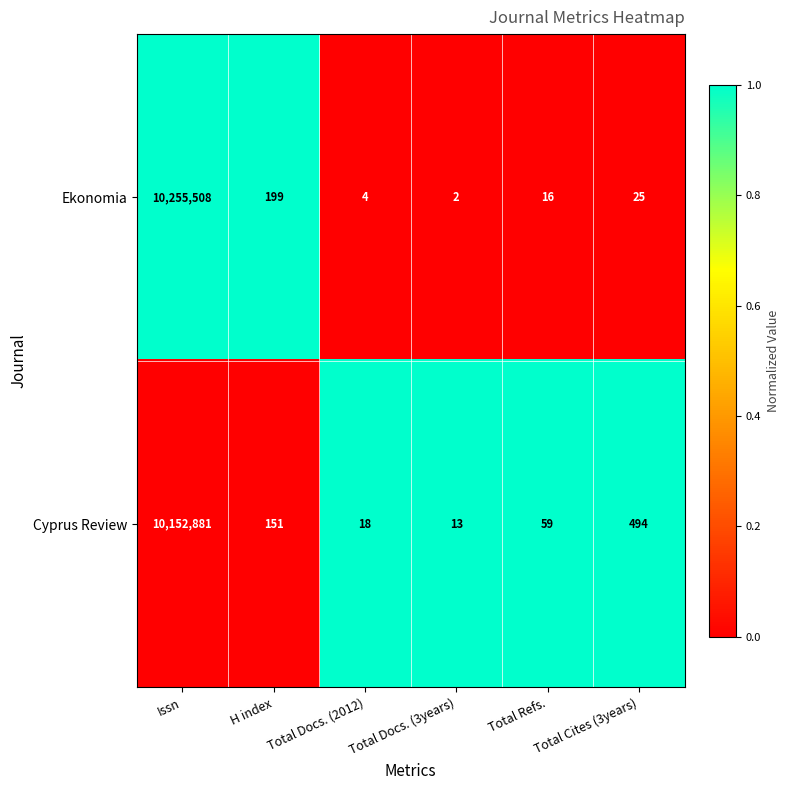

What is the difference between the maximum and minimum values in the Ekonomia series?

10255506